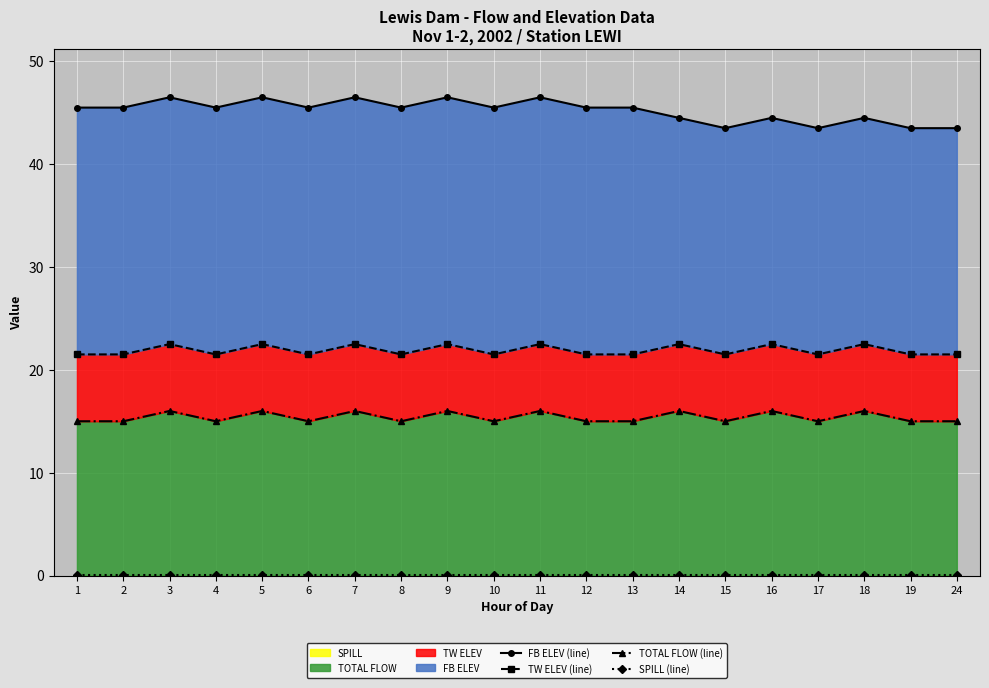

The TOTAL FLOW (line) series shows 15.0 at 6. True or false?

True